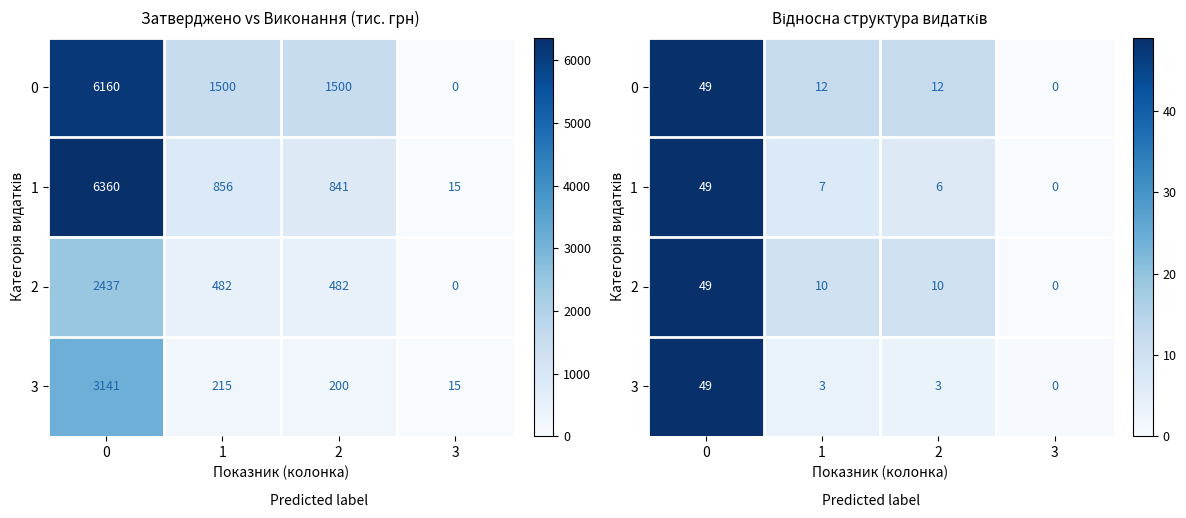

What is the highest value of the 3 series?

49.0